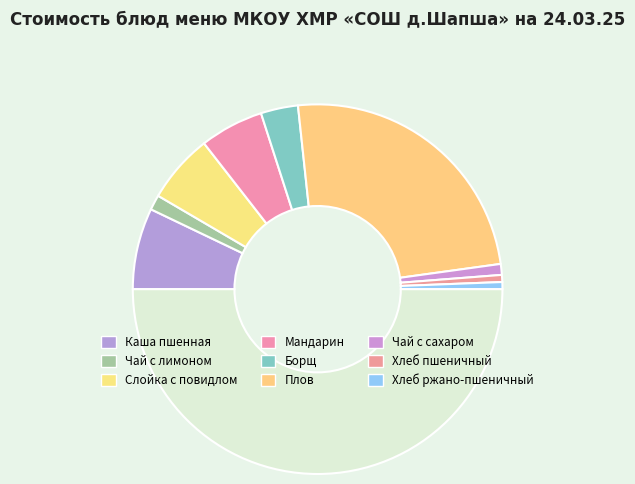

What is the smallest slice in the pie chart?

Хлеб пшеничный